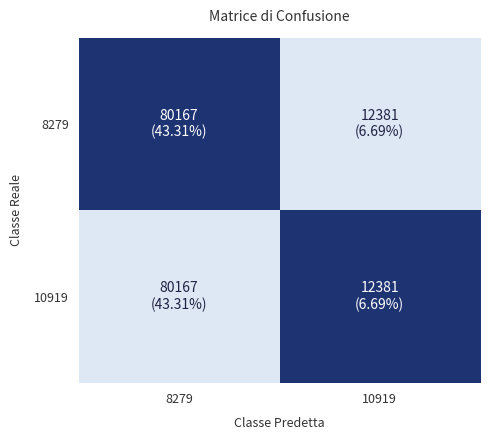

At which category is the sum across all series the highest?

8279